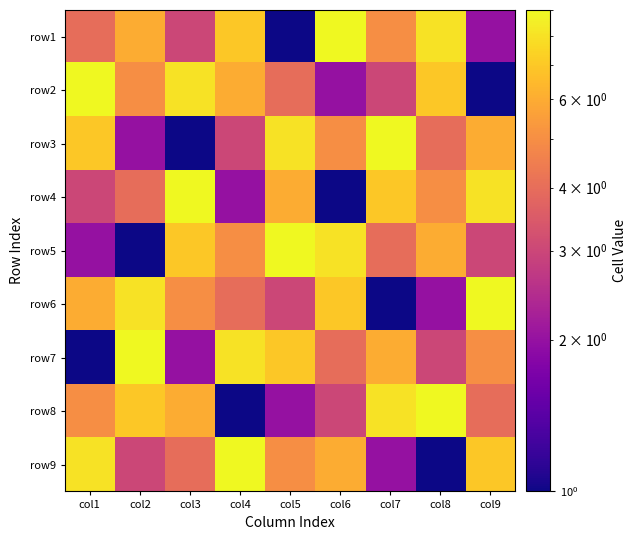

Reading right to left, what are all the values shown in this chart?

row1: col9=2	col8=8	col7=5	col6=9	col5=1	col4=7	col3=3	col2=6	col1=4
row2: col9=1	col8=7	col7=3	col6=2	col5=4	col4=6	col3=8	col2=5	col1=9
row3: col9=6	col8=4	col7=9	col6=5	col5=8	col4=3	col3=1	col2=2	col1=7
row4: col9=8	col8=5	col7=7	col6=1	col5=6	col4=2	col3=9	col2=4	col1=3
row5: col9=3	col8=6	col7=4	col6=8	col5=9	col4=5	col3=7	col2=1	col1=2
row6: col9=9	col8=2	col7=1	col6=7	col5=3	col4=4	col3=5	col2=8	col1=6
row7: col9=5	col8=3	col7=6	col6=4	col5=7	col4=8	col3=2	col2=9	col1=1
row8: col9=4	col8=9	col7=8	col6=3	col5=2	col4=1	col3=6	col2=7	col1=5
row9: col9=7	col8=1	col7=2	col6=6	col5=5	col4=9	col3=4	col2=3	col1=8